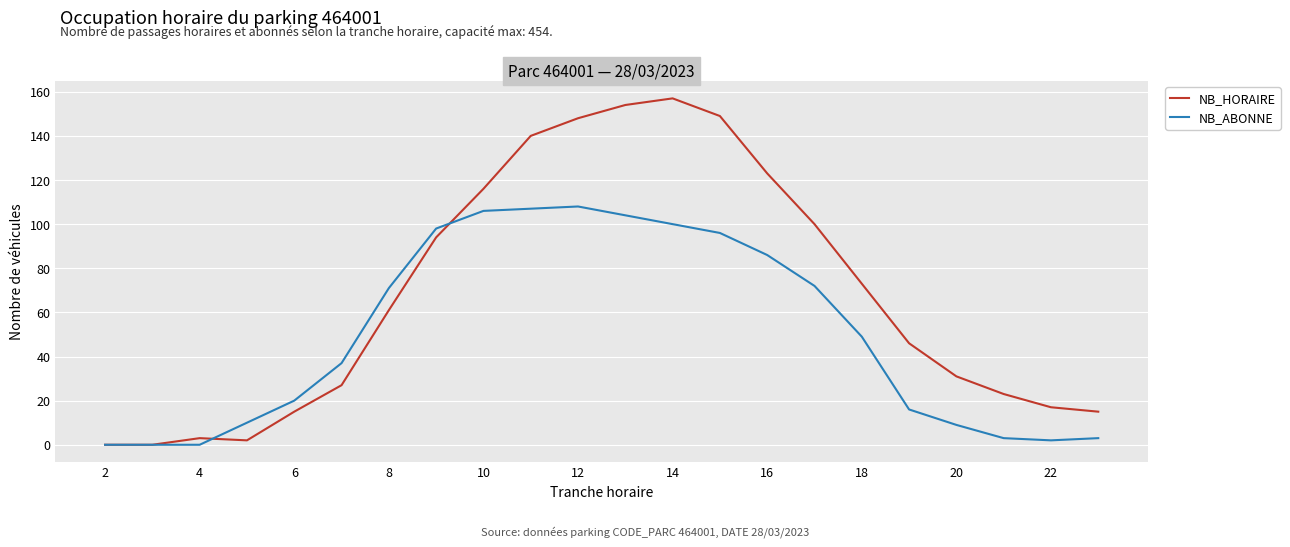

Rank the series by their maximum value, from lowest to highest.

NB_ABONNE, NB_HORAIRE